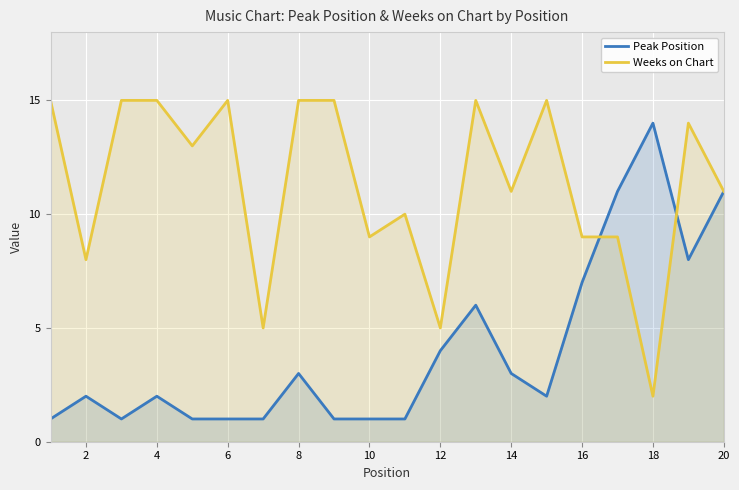

What is the difference between the highest and lowest values at 18?

12